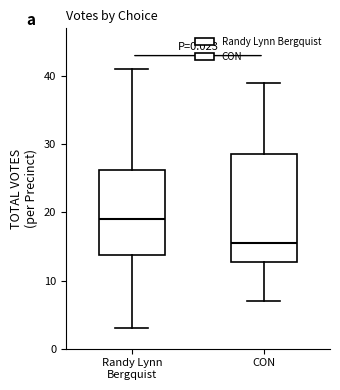

Which box is the tallest, from its lower edge to its upper edge?

CON